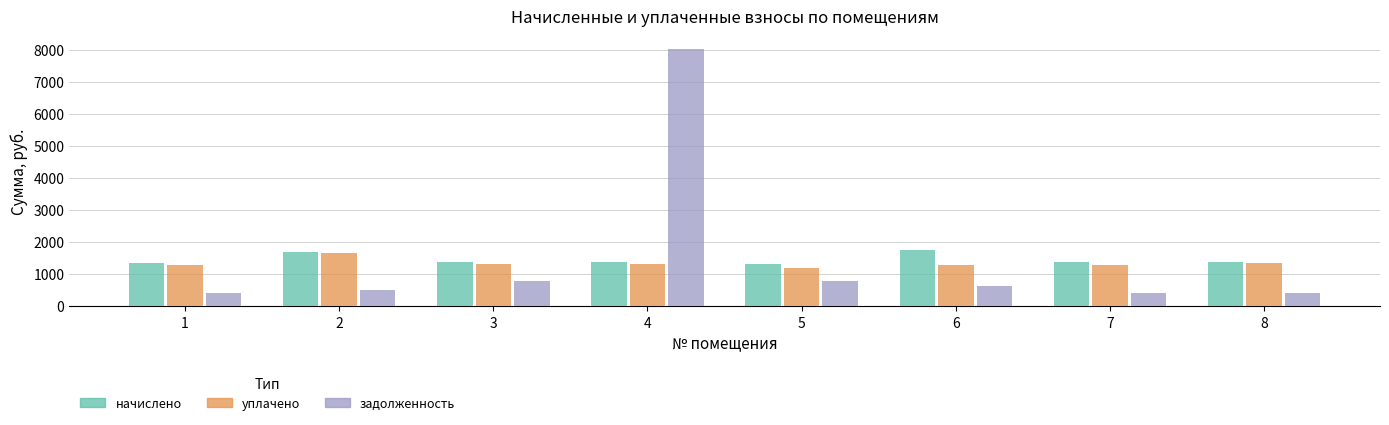

Is it true that уплачено equals 2012.5 at 5?

False